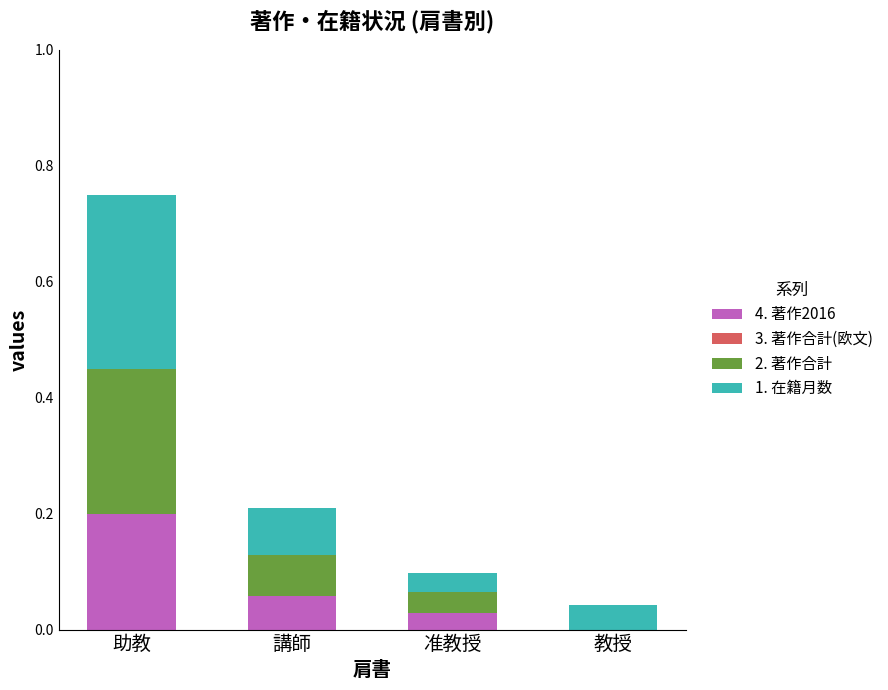

What is the sum of all 4. 著作2016 values?

0.3